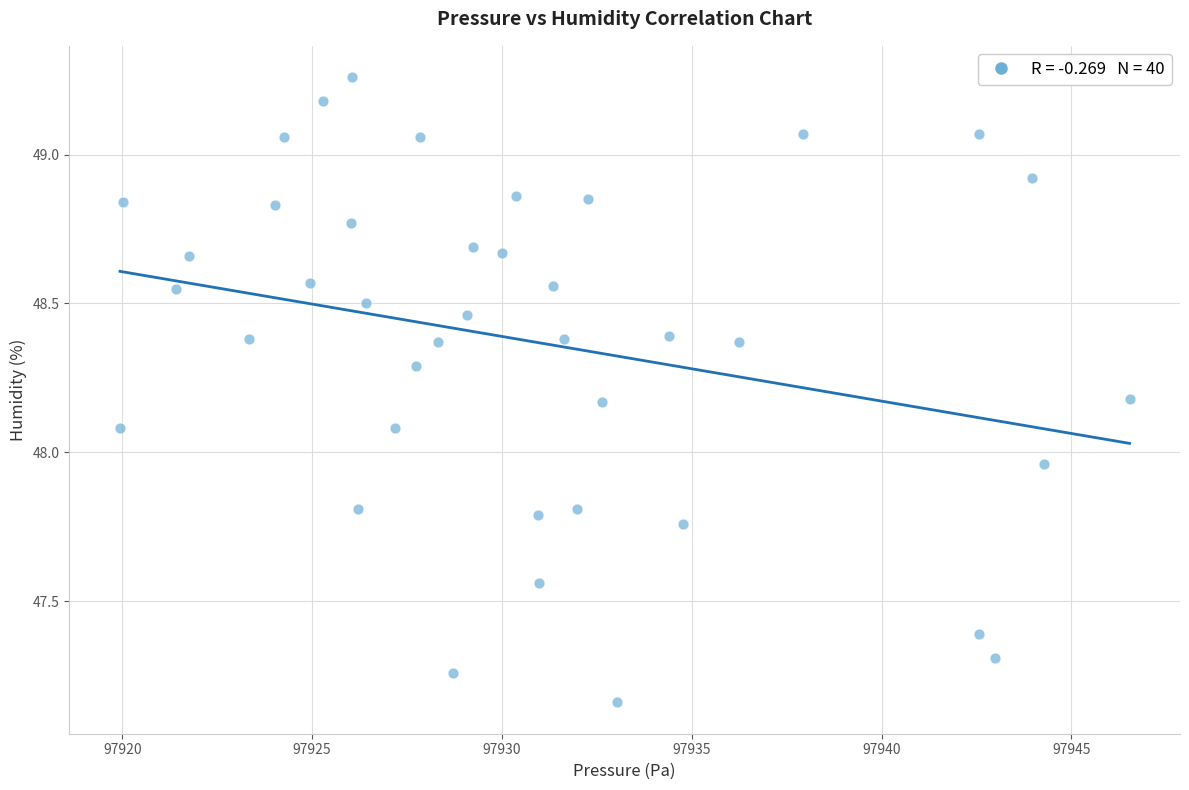

What is the range of Y values (max minus min)?

2.1